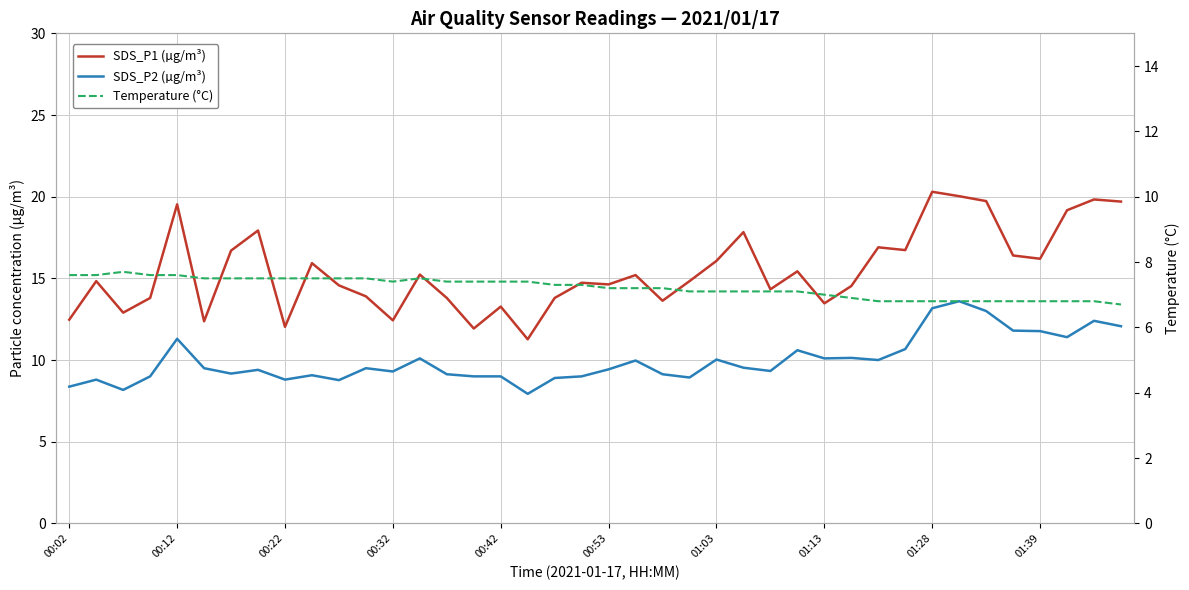

What is the sum of all Temperature (°C) values?

288.6